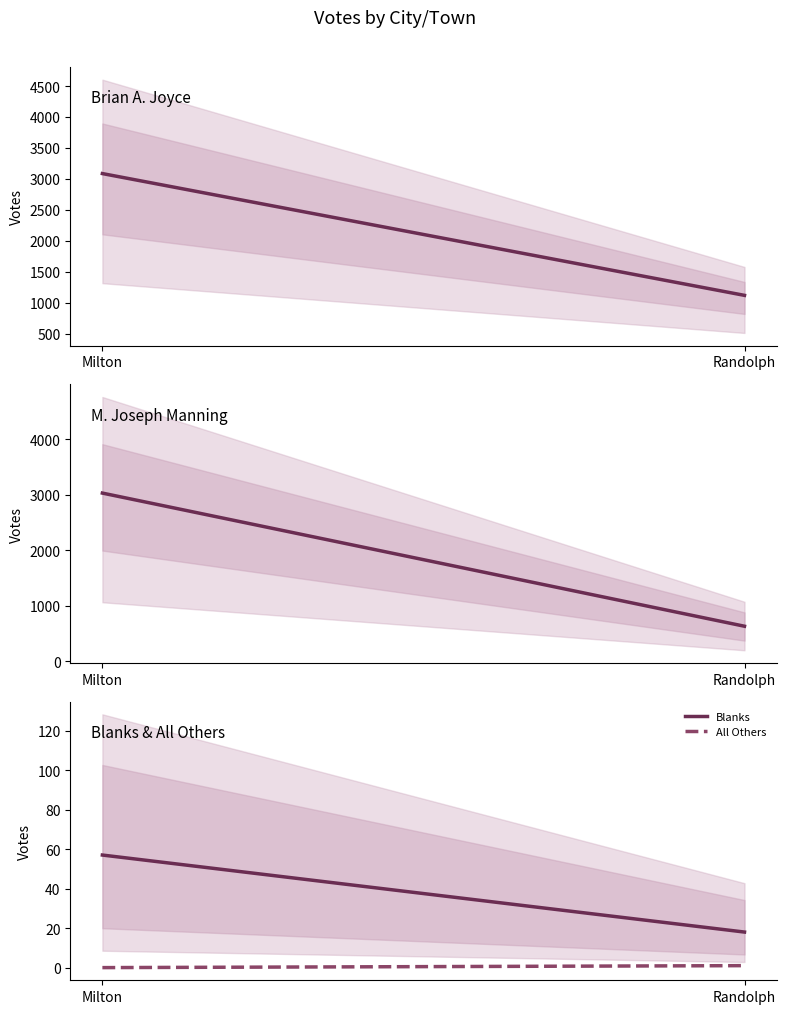

What is the difference between the M. Joseph Manning values at Randolph and Milton?

2398